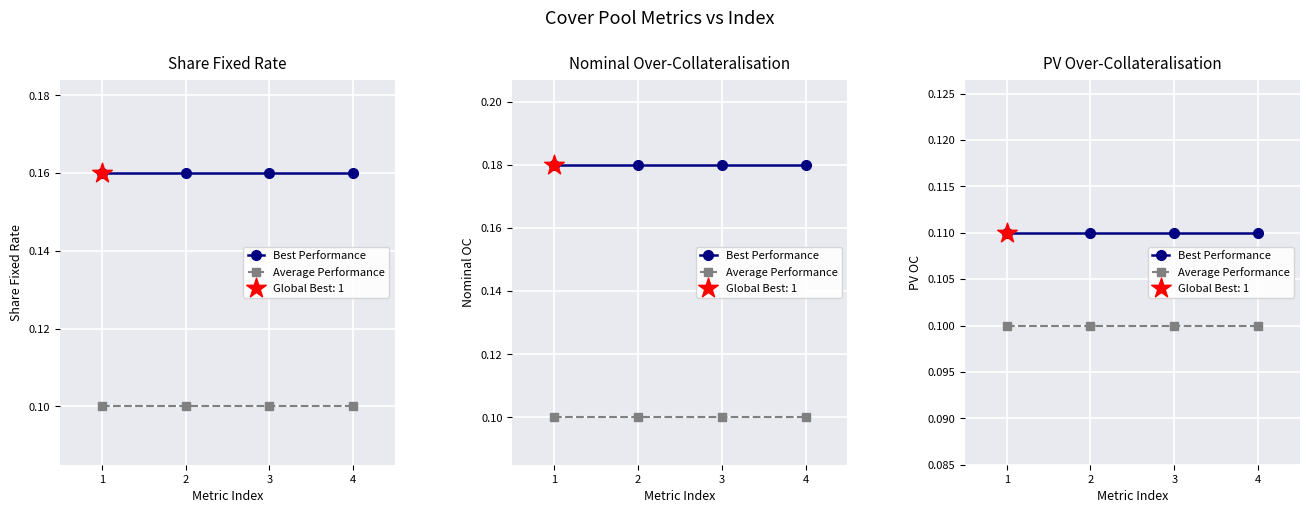

What are all the series names shown in the legend?

Best Performance, Average Performance